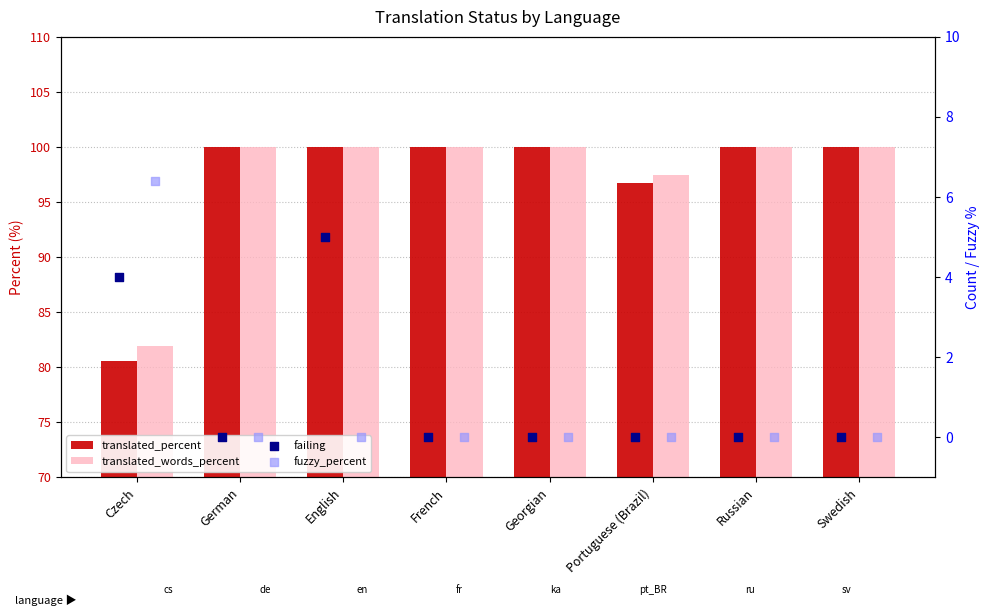

At how many categories does at least one series exceed 68?

8